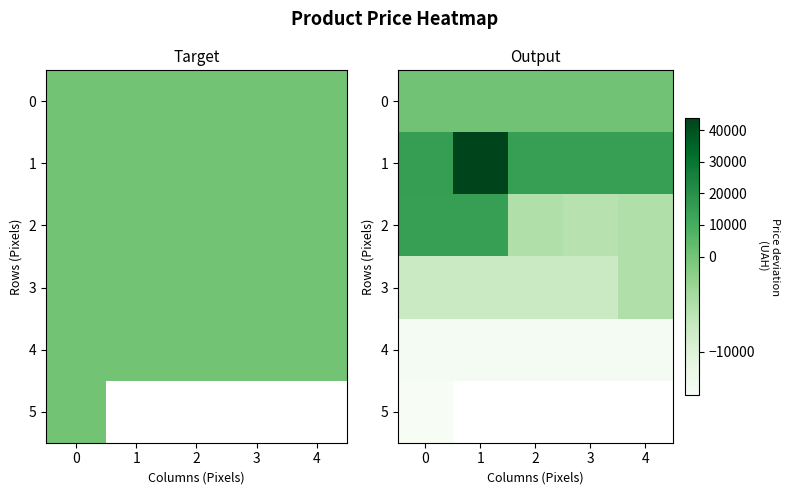

What is the difference between the second highest and second lowest values in the 2 series?

20107.5